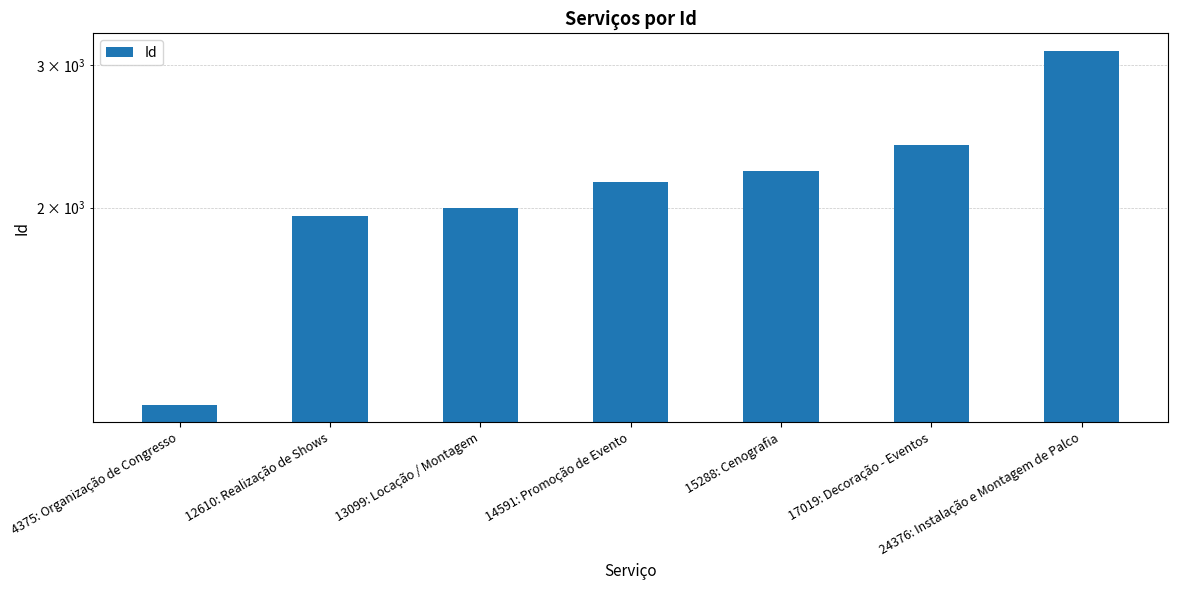

Is it true that the value at 4375: Organização de Congresso is 1141?

True